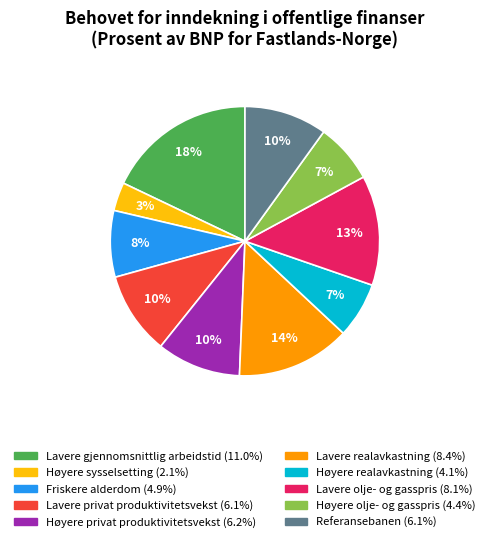

To the nearest percent, what portion does Høyere realavkastning represent?

7%